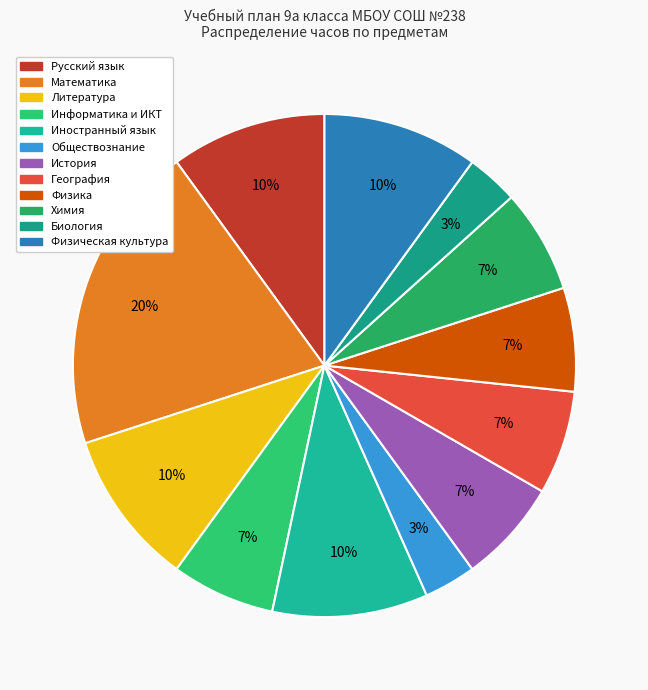

What portion of the pie excludes География?

93.3%